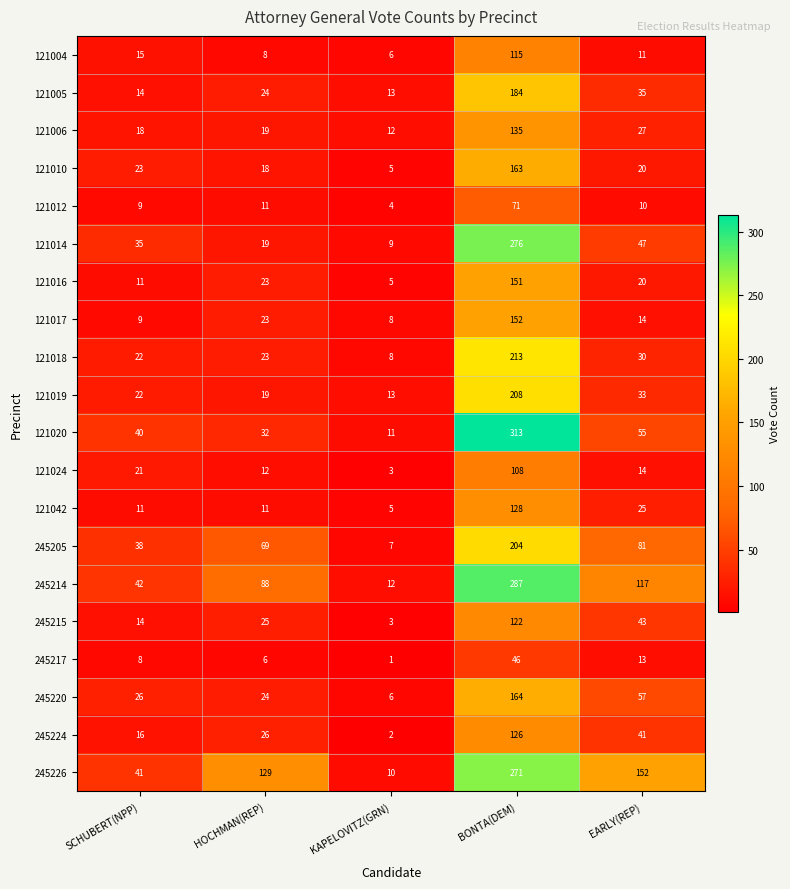

What is the total value across all series at EARLY(REP)?

845